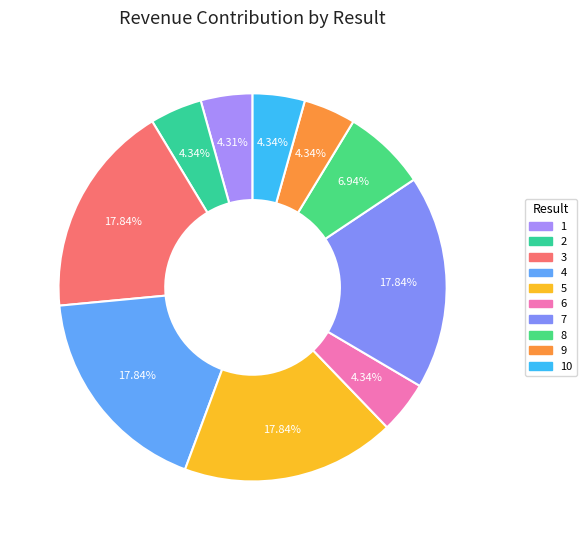

How many segments does this pie chart have?

10